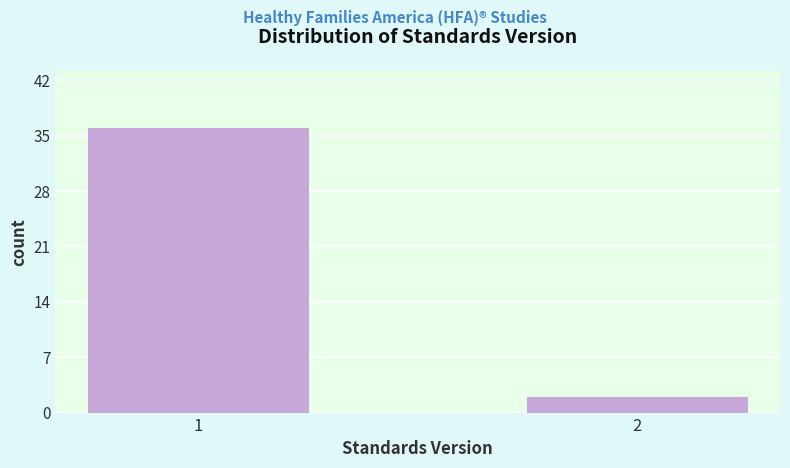

Reading left to right, list all the values displayed in this chart.

1=36	2=2